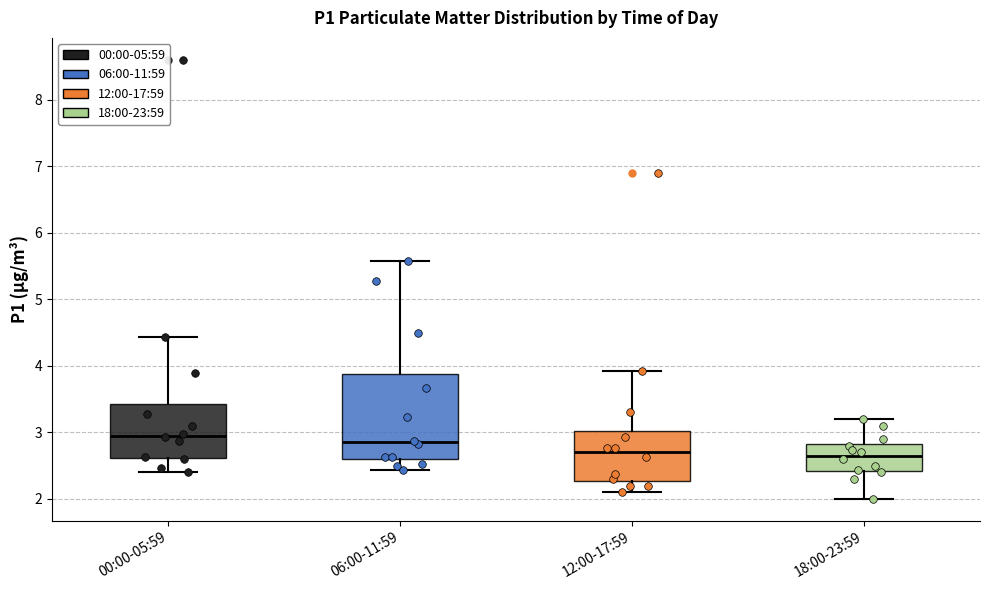

Reading left to right, read every box against the y-axis: the position of its median line, the range the box covers, and the ends of its whiskers. The values are not printed on the chart, so give them approximately, as read against the axis.

00:00-05:59: median 3.0, box 2.6 to 3.4, whiskers 2.4 to 4.4
06:00-11:59: median 2.9, box 2.6 to 3.9, whiskers 2.4 to 5.6
12:00-17:59: median 2.7, box 2.3 to 3.0, whiskers 2.1 to 3.9
18:00-23:59: median 2.7, box 2.4 to 2.8, whiskers 2.0 to 3.2